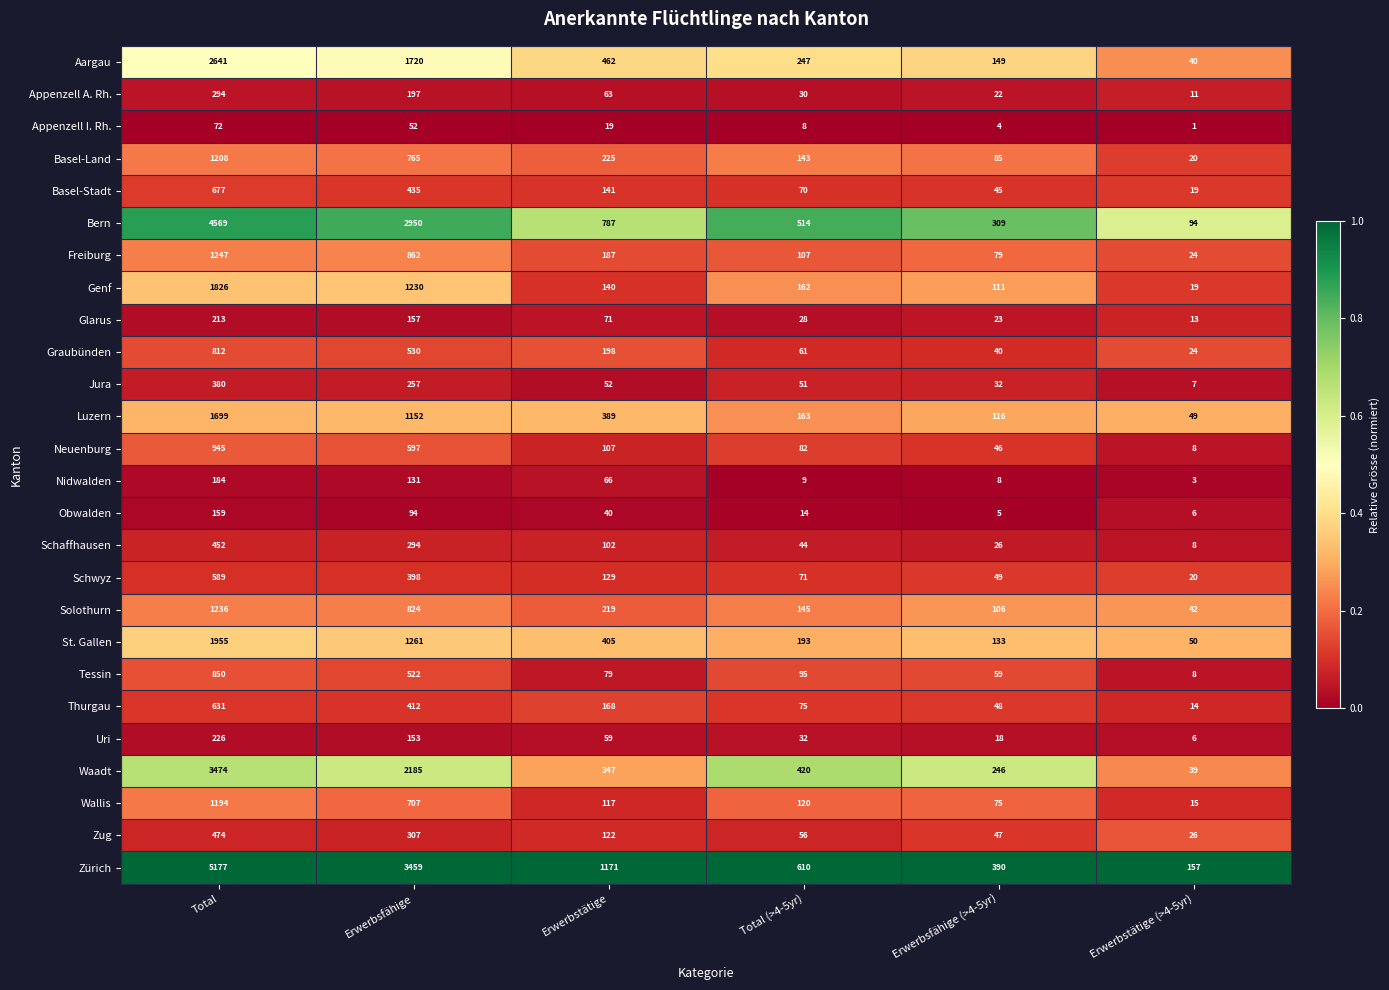

List the labels in order of Obwalden value, smallest first.

Erwerbsfähige (>4-5yr), Erwerbstätige (>4-5yr), Total (>4-5yr), Erwerbstätige, Erwerbsfähige, Total